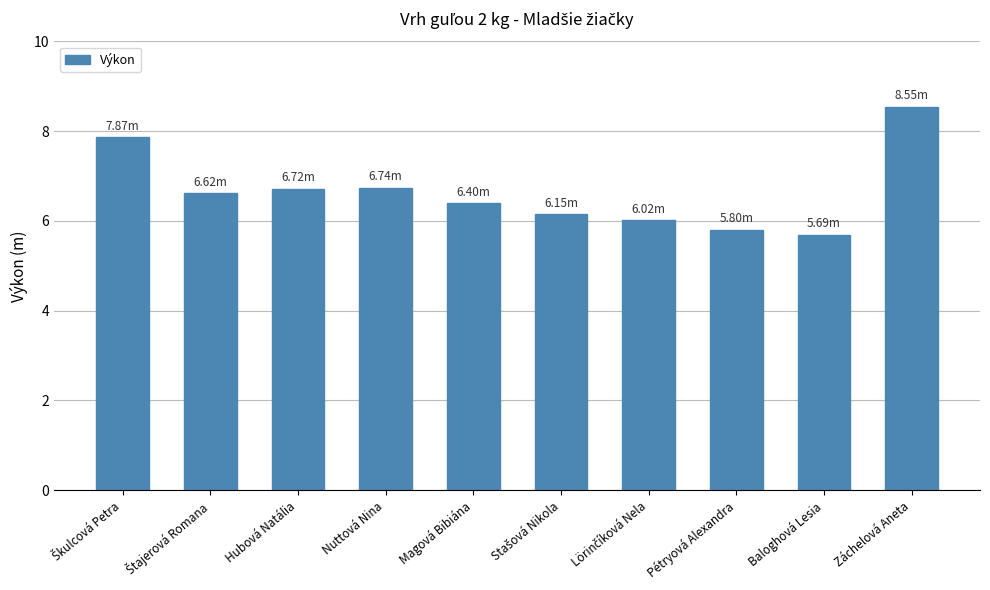

What is the greatest value displayed?

8.6